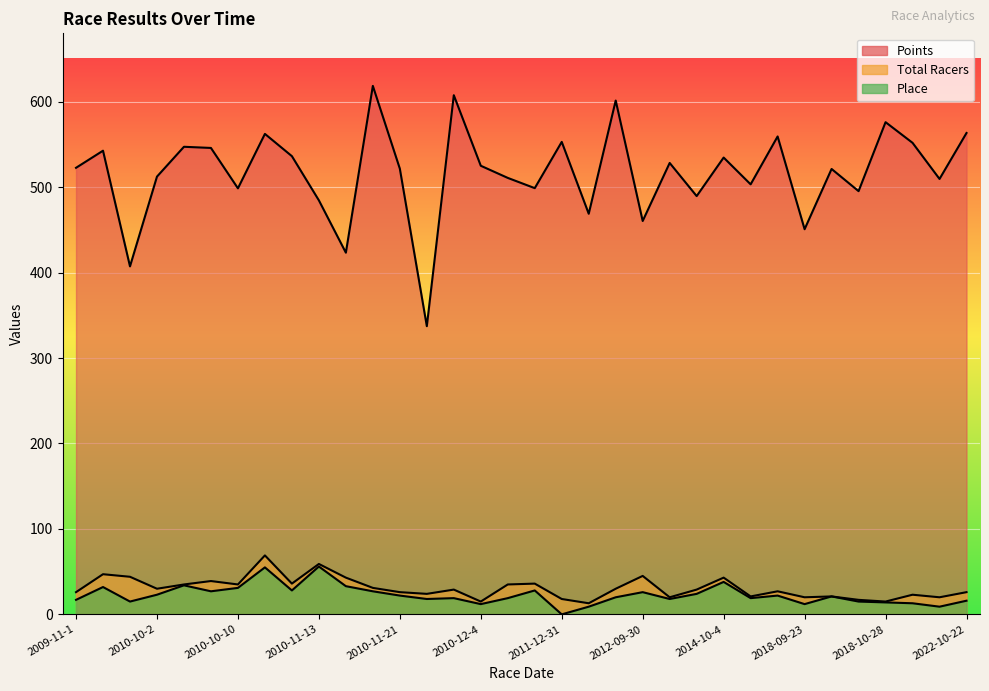

True or false: Total Racers and Place cross at least once.

False